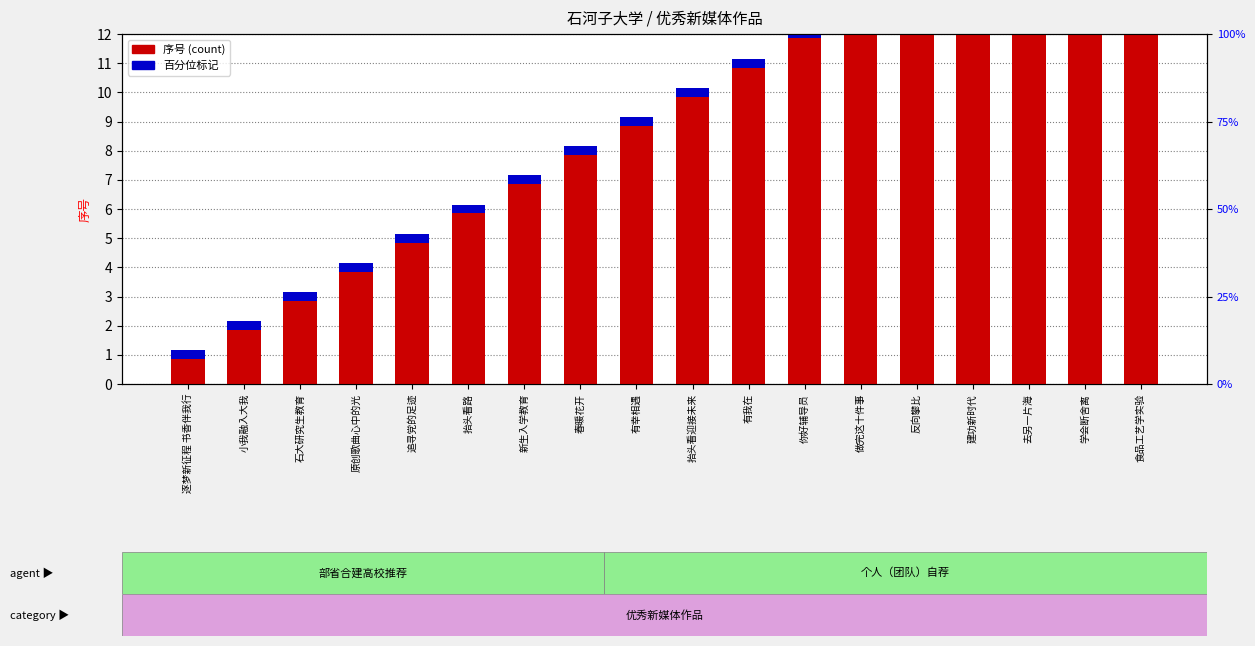

How many categories are shown in the chart?

18